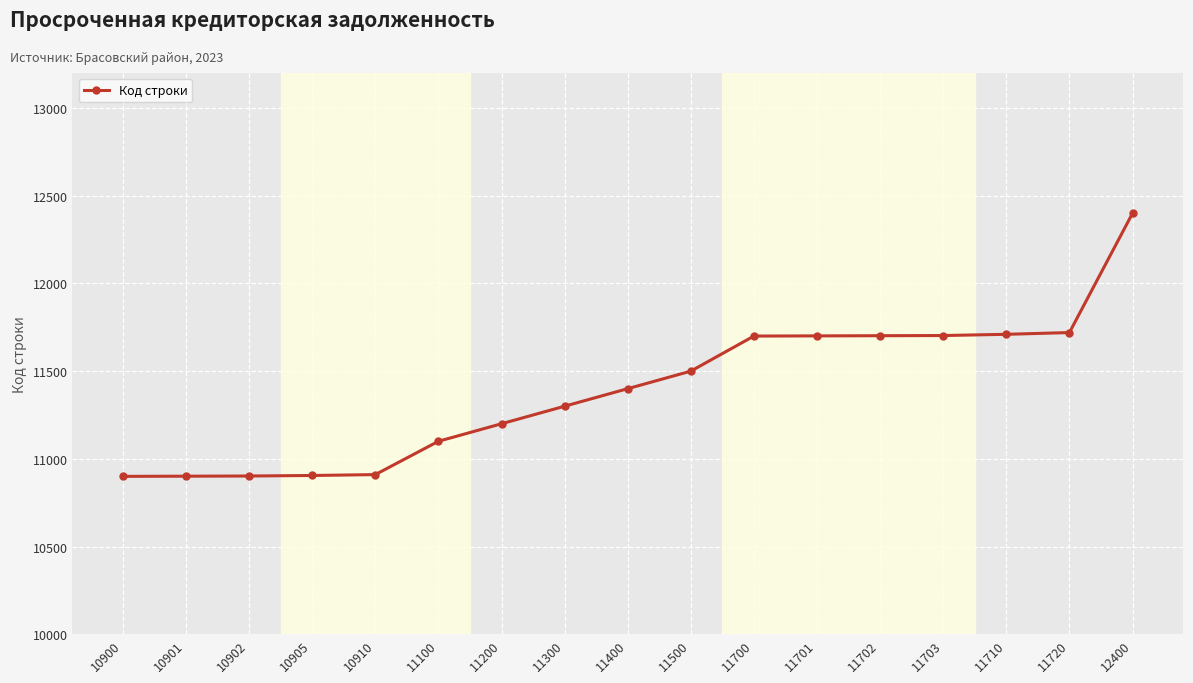

True or false: the data shows 11300 at 11300.

True